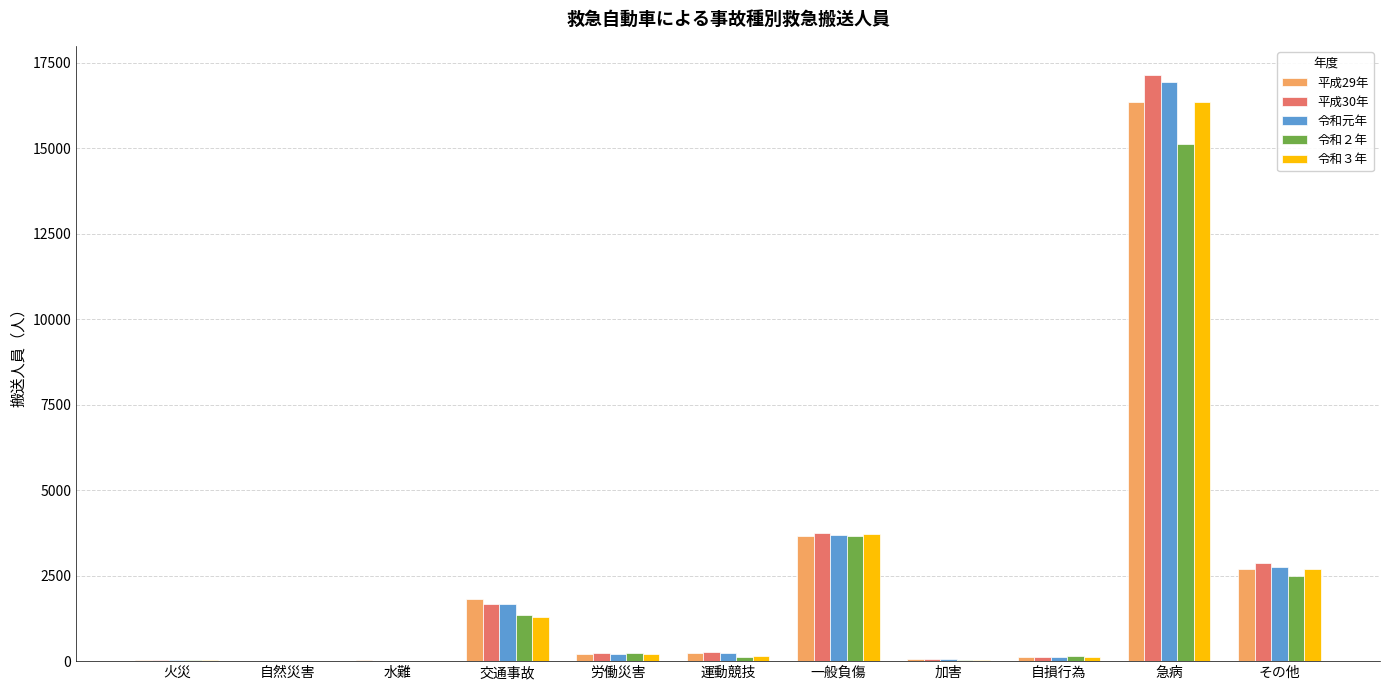

Is the value of 令和３年 at 交通事故 greater than the value of 平成29年 at 急病?

No